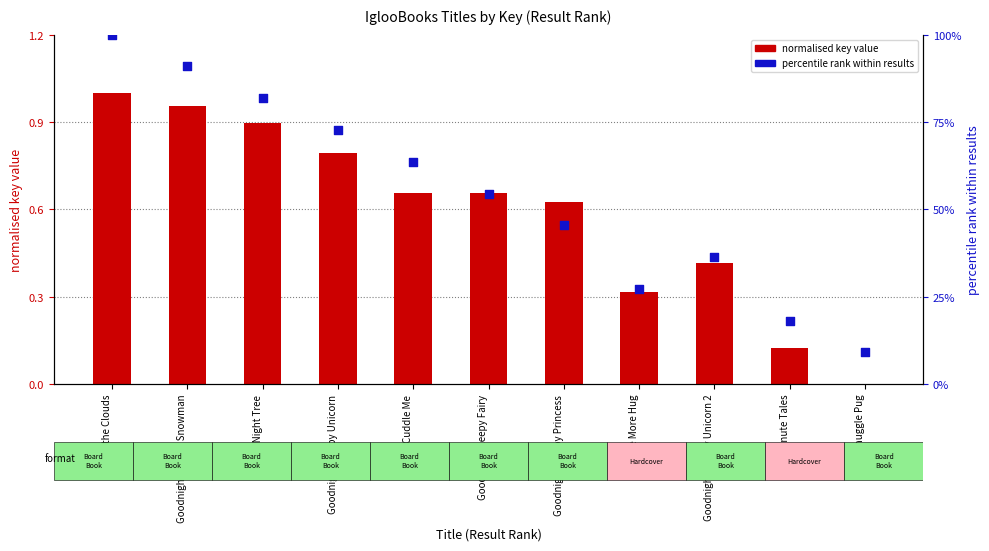

At how many categories does at least one series exceed 64?

4